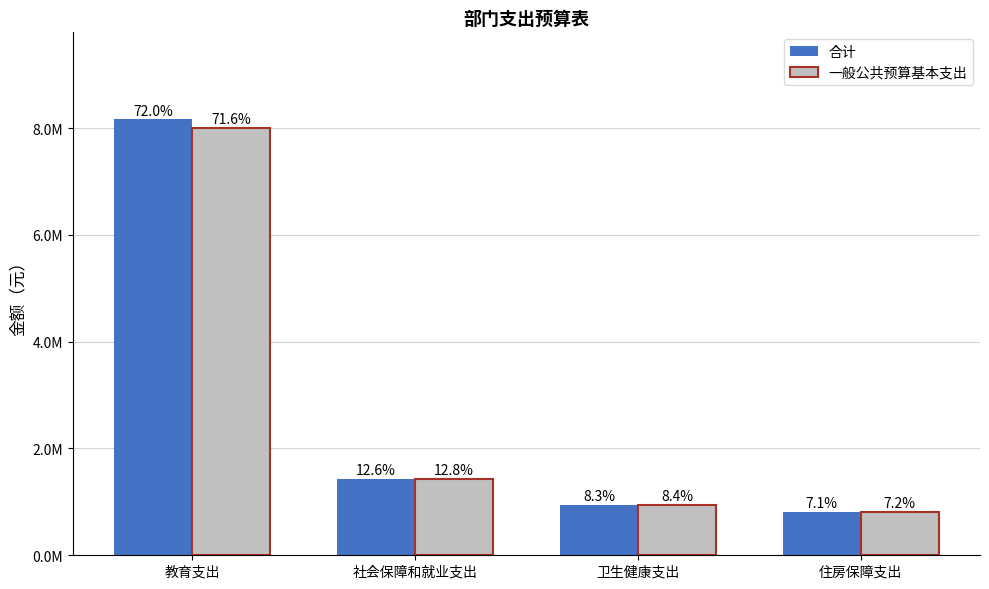

At which label is 一般公共预算基本支出 closest to 4406864?

社会保障和就业支出